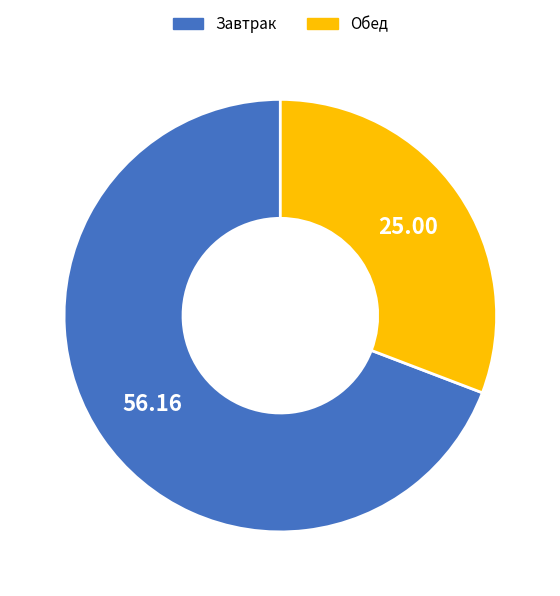

Does any single category account for the majority?

Yes